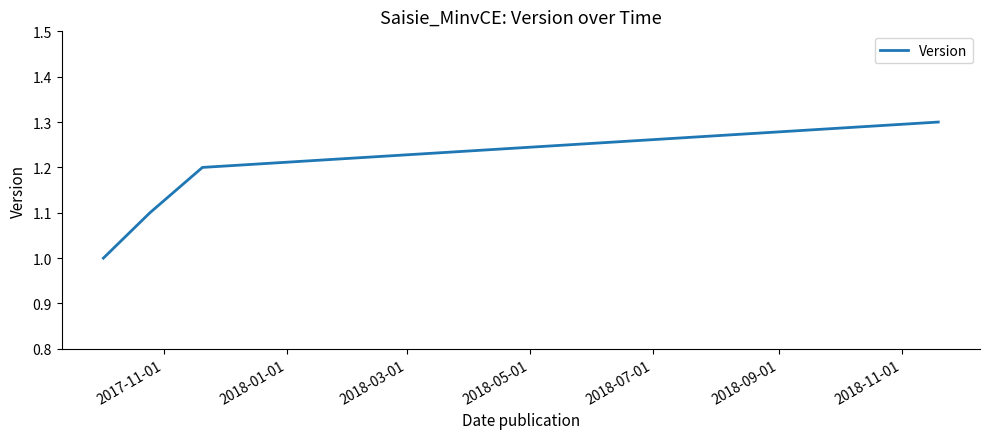

How many series are shown in this chart?

1